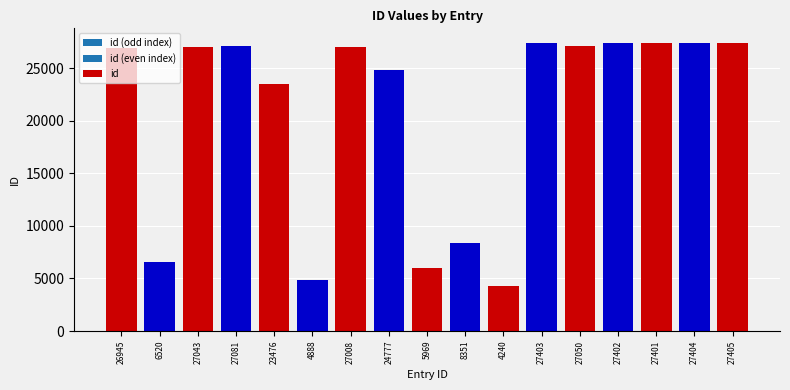

The chart shows a value of 40743 at 27402. True or false?

False